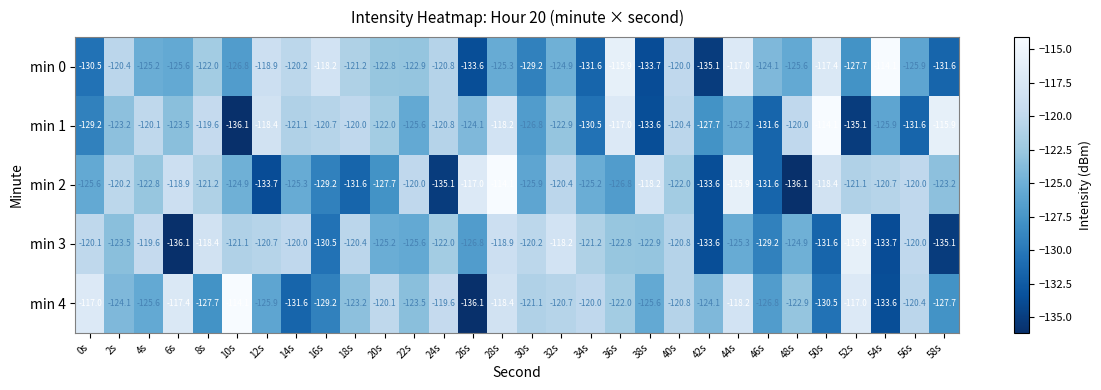

What is the highest value of the min 2 series?

-114.1